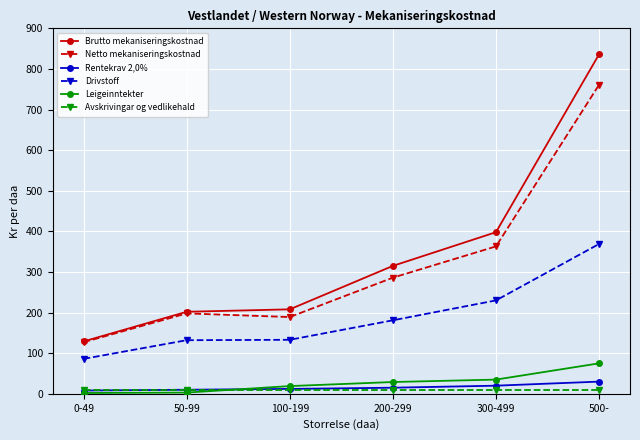

What is the average value of the Rentekrav 2,0% series?

16